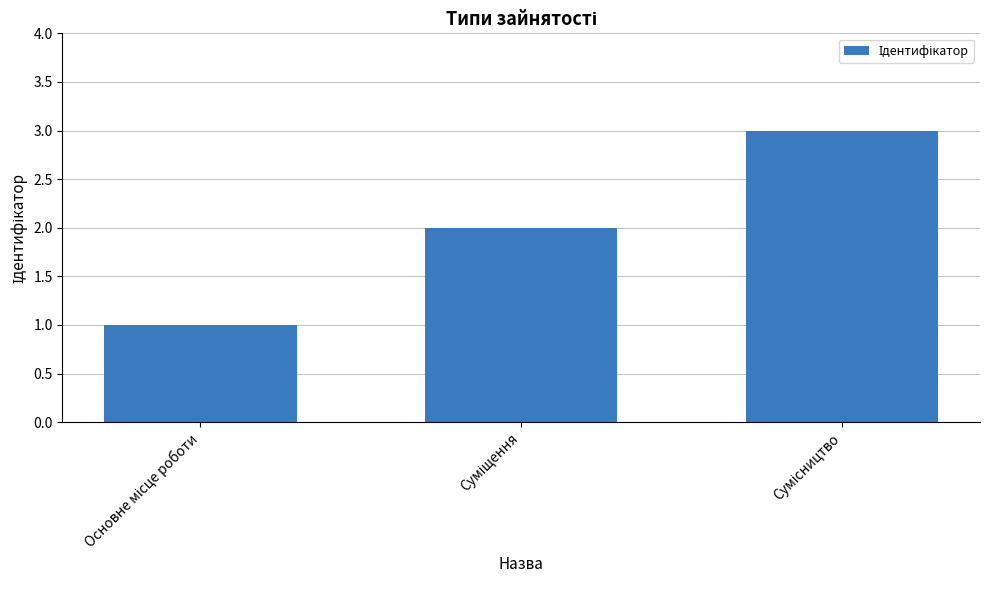

Reading left to right, list all the values displayed in this chart.

1	2	3